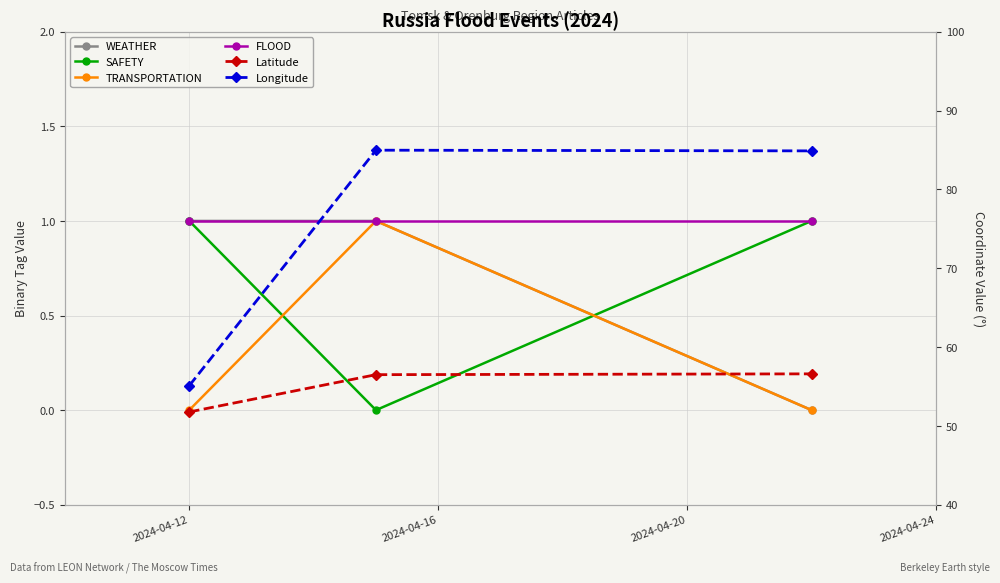

Reading left to right, extract all data points from this chart.

WEATHER: 1.0	1.0	0.0
SAFETY: 1.0	0.0	1.0
TRANSPORTATION: 0.0	1.0	0.0
FLOOD: 1.0	1.0	1.0
Latitude: 51.8	56.5	56.6
Longitude: 55.1	85.0	84.9